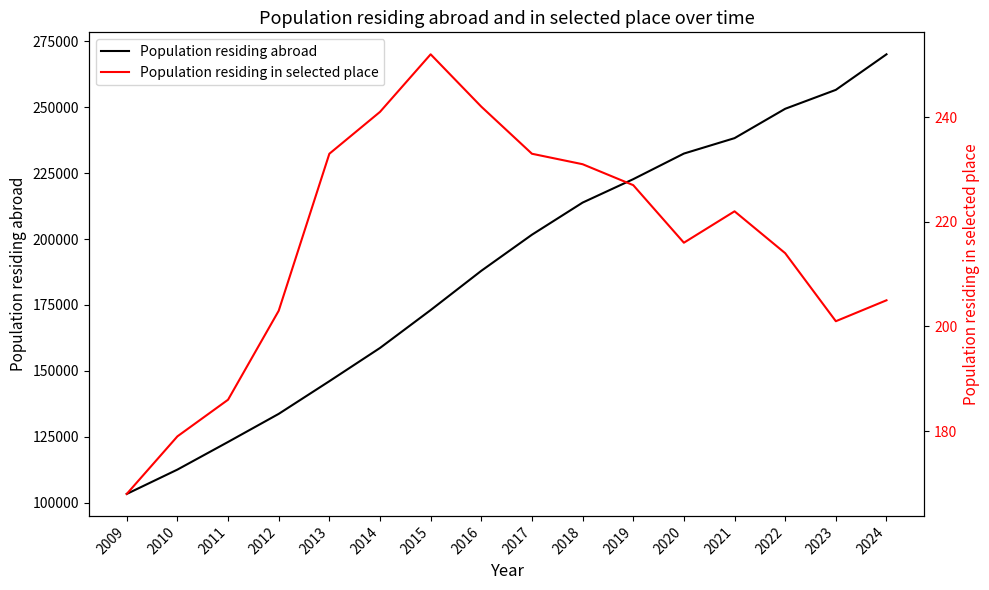

Where does the Population residing in selected place series first go above 222?

2013